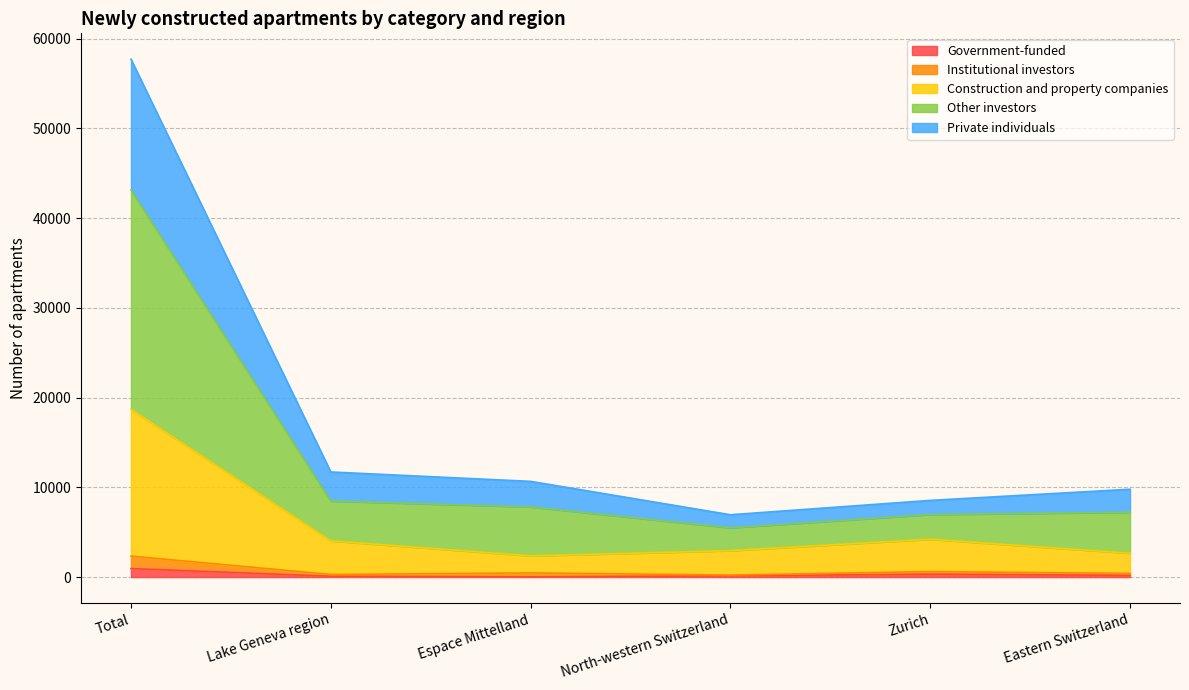

How many interior local peaks does the Government-funded series have?

1